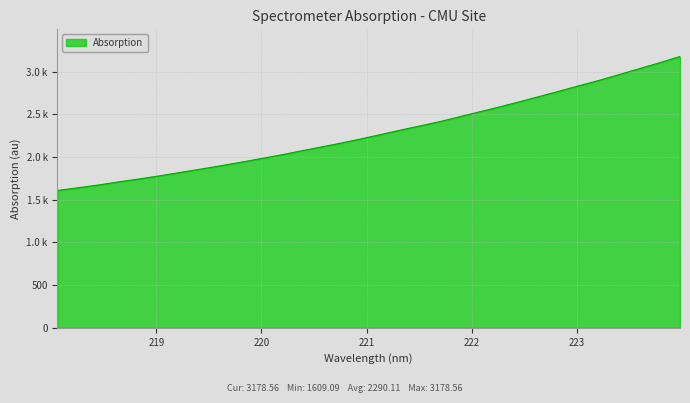

Does the chart have visible grid lines?

Yes